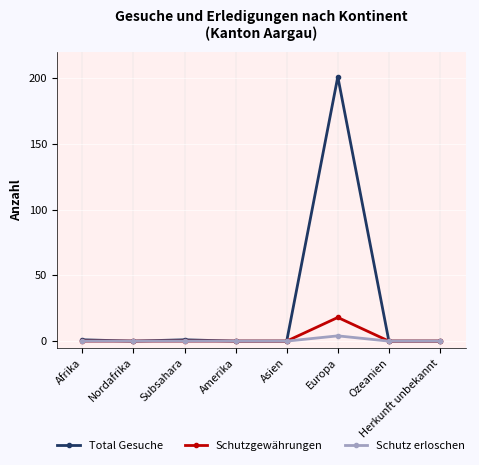

Is it true that Schutzgewährungen equals -8 at Subsahara?

False